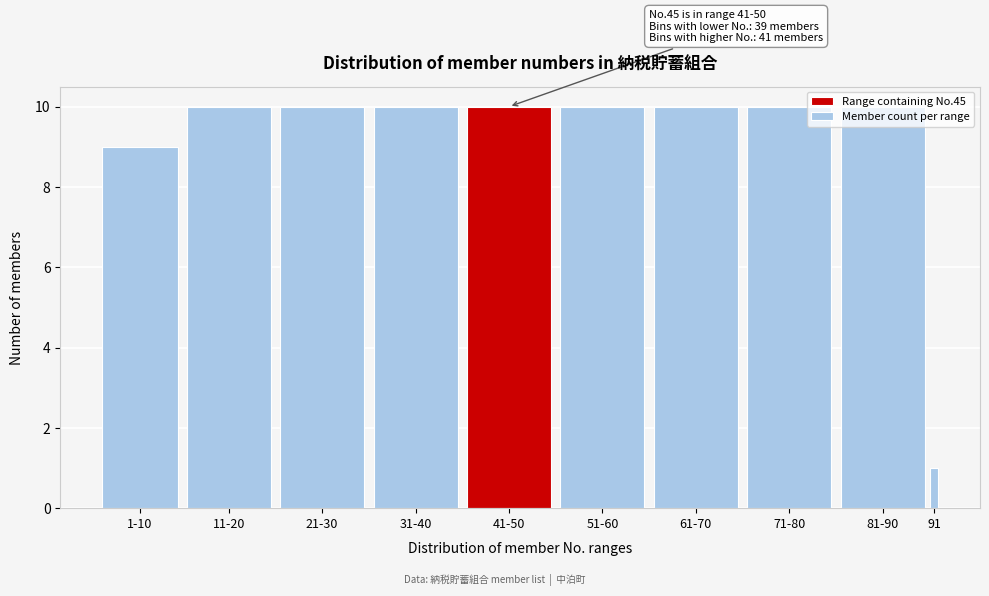

What is the average value?

9